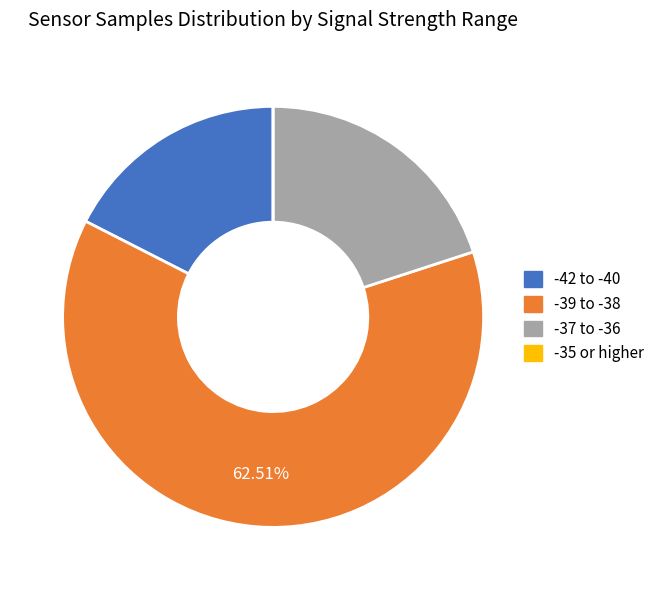

Is there any slice that represents more than half of the pie?

Yes